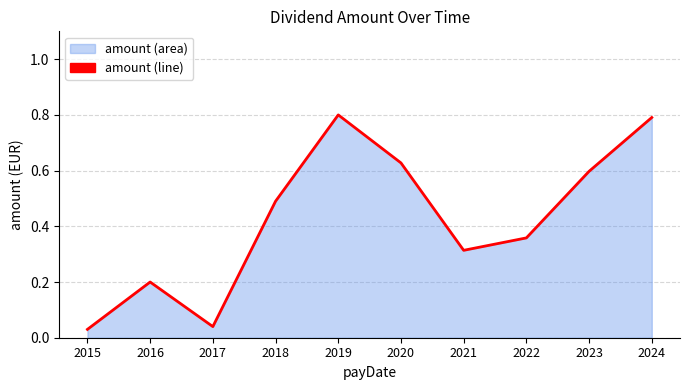

The chart shows a value of 0.1 at 2017. True or false?

False